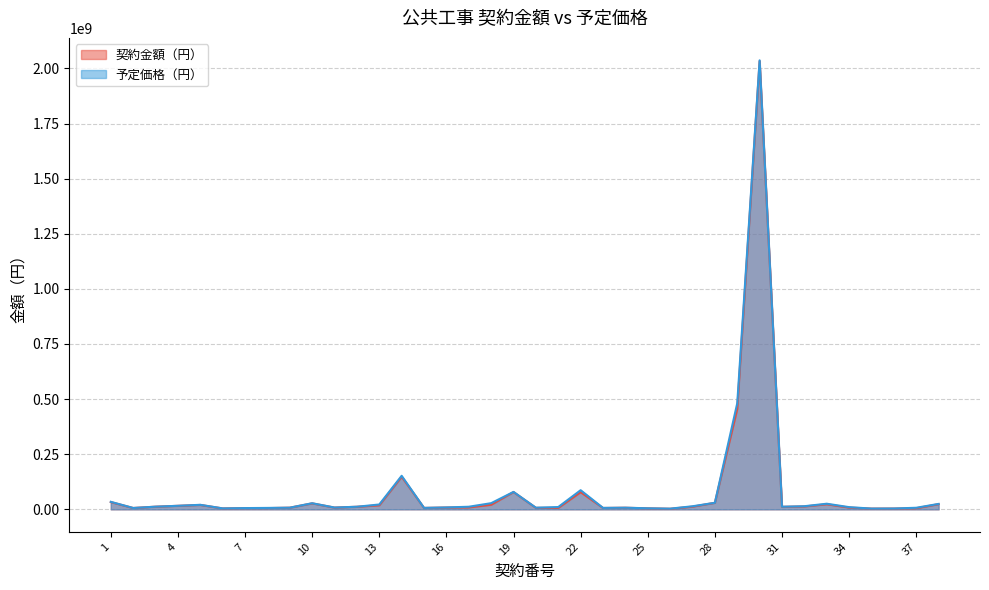

At how many categories does at least one series exceed 1250454256?

1